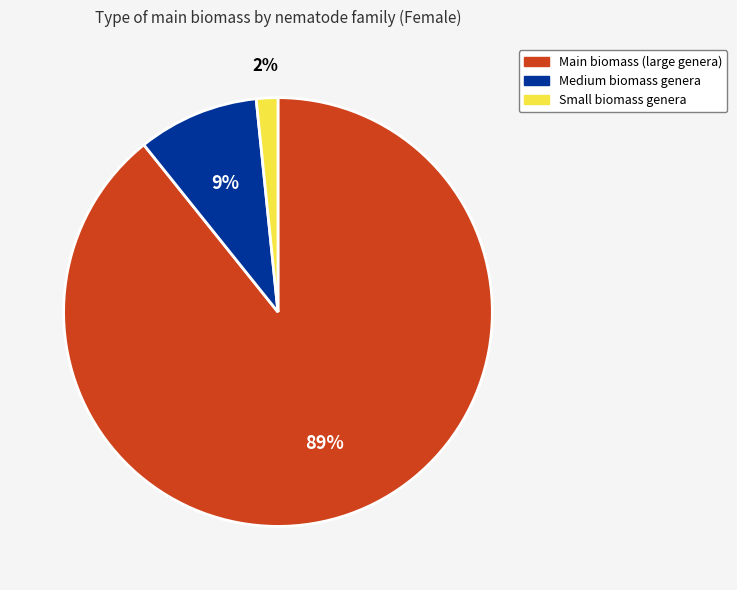

Is there any slice that represents more than half of the pie?

Yes